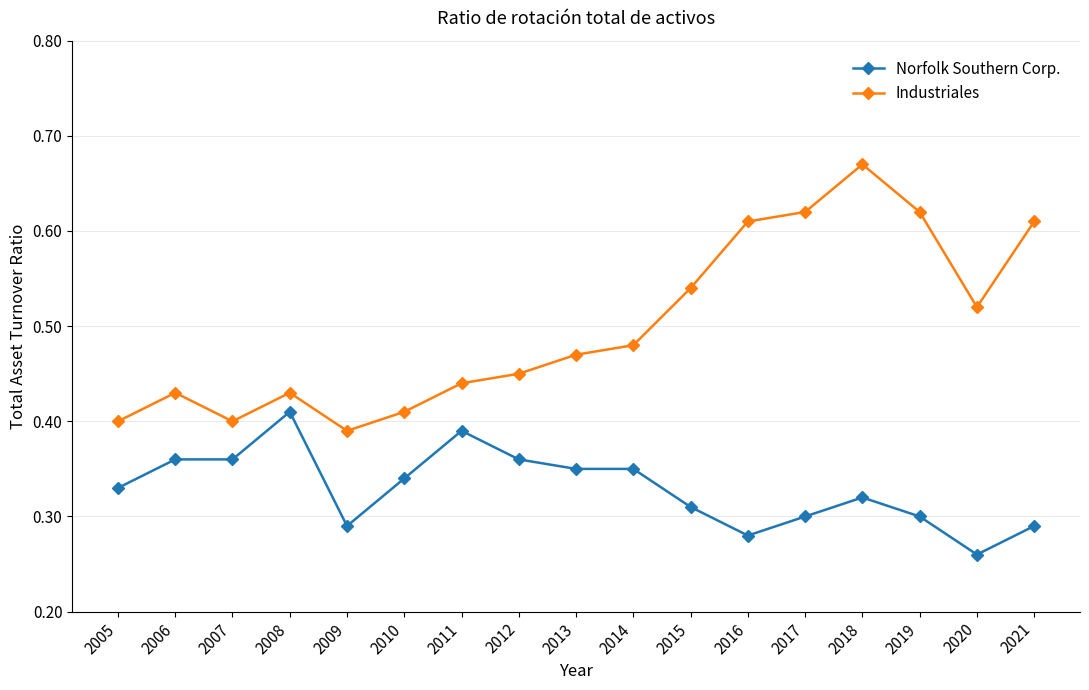

Which series has the widest spread of values?

Industriales